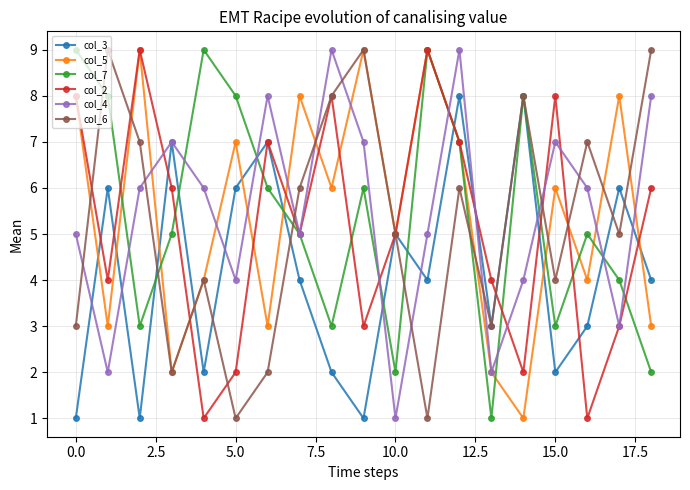

What is the average value of the col_2 series?

5